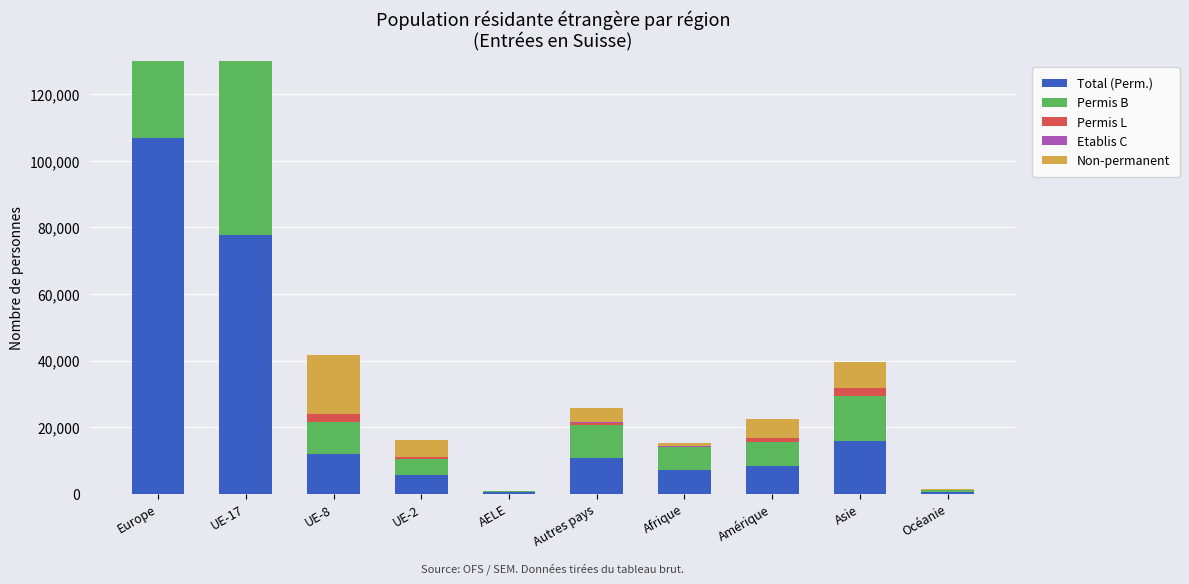

What is the difference between the second highest and minimum values in the Non-permanent series?

59912